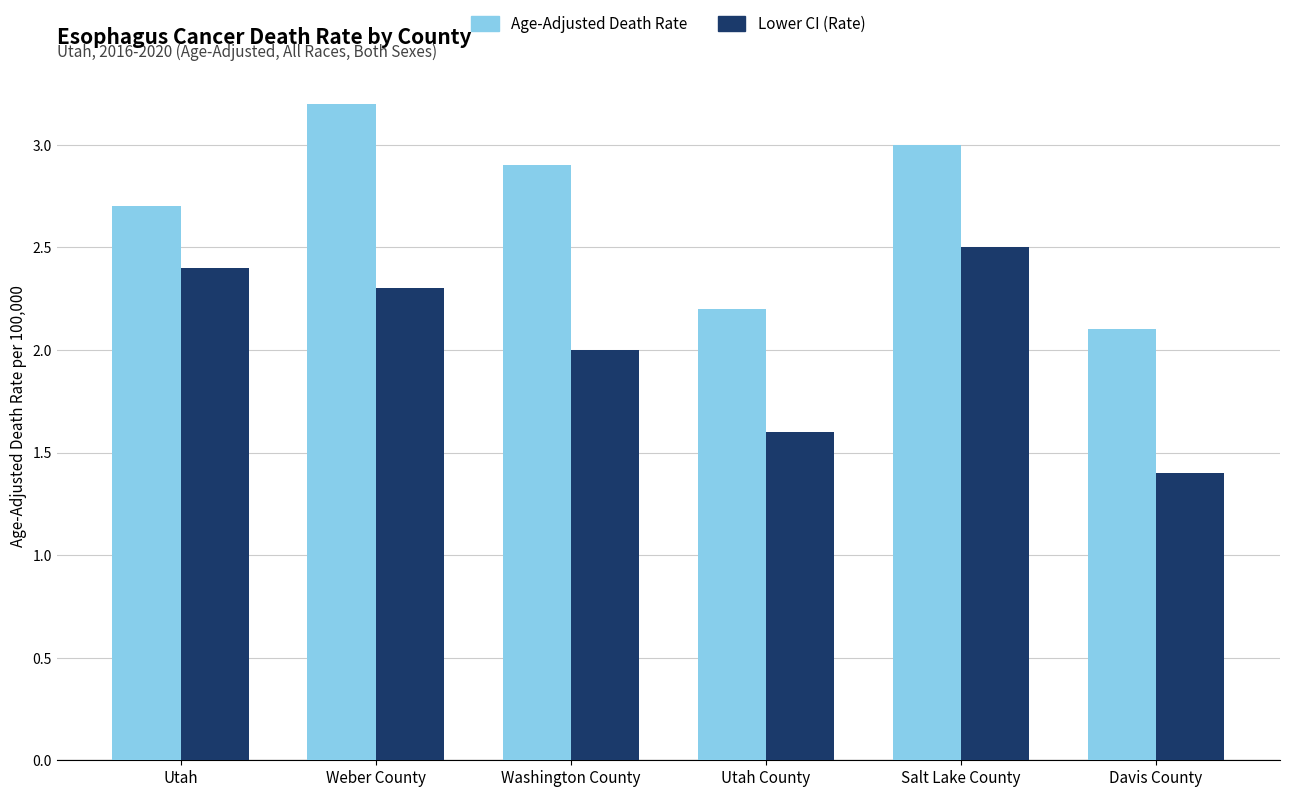

How many bars are there in each group?

2